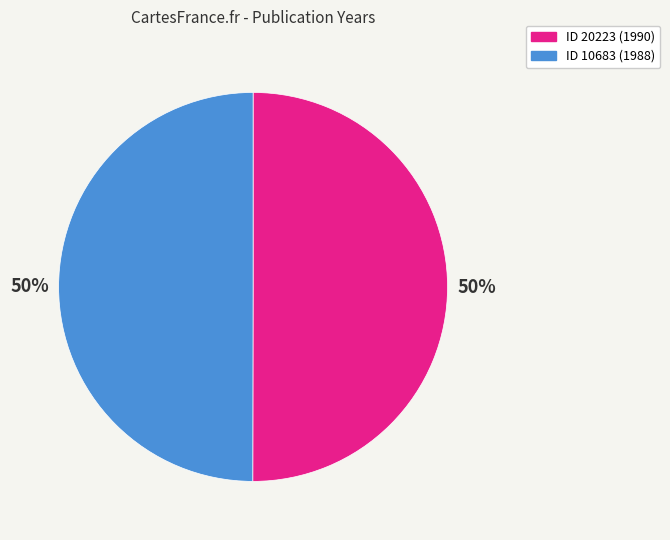

To the nearest percent, what is the average slice percentage?

50%